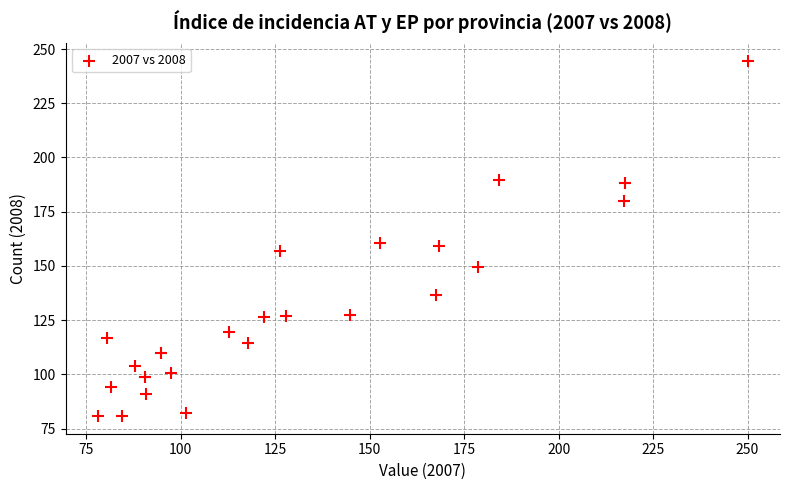

What is the range of Y values (max minus min)?

163.8